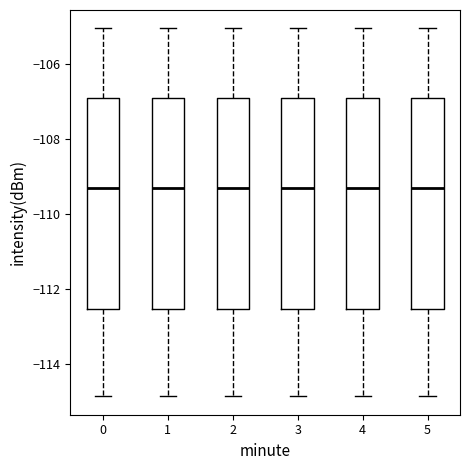

Reading left to right, transcribe this box plot: for each box, give where its median line is, the range the box spans, and where its two whiskers end, as read against the y-axis. The values are not printed on the chart, so give them approximately, as read against the axis.

0: median -109.2, box -112.6 to -107.0, whiskers -114.8 to -105.0
1: median -109.2, box -112.6 to -107.0, whiskers -114.8 to -105.0
2: median -109.2, box -112.6 to -107.0, whiskers -114.8 to -105.0
3: median -109.2, box -112.6 to -107.0, whiskers -114.8 to -105.0
4: median -109.2, box -112.6 to -107.0, whiskers -114.8 to -105.0
5: median -109.2, box -112.6 to -107.0, whiskers -114.8 to -105.0